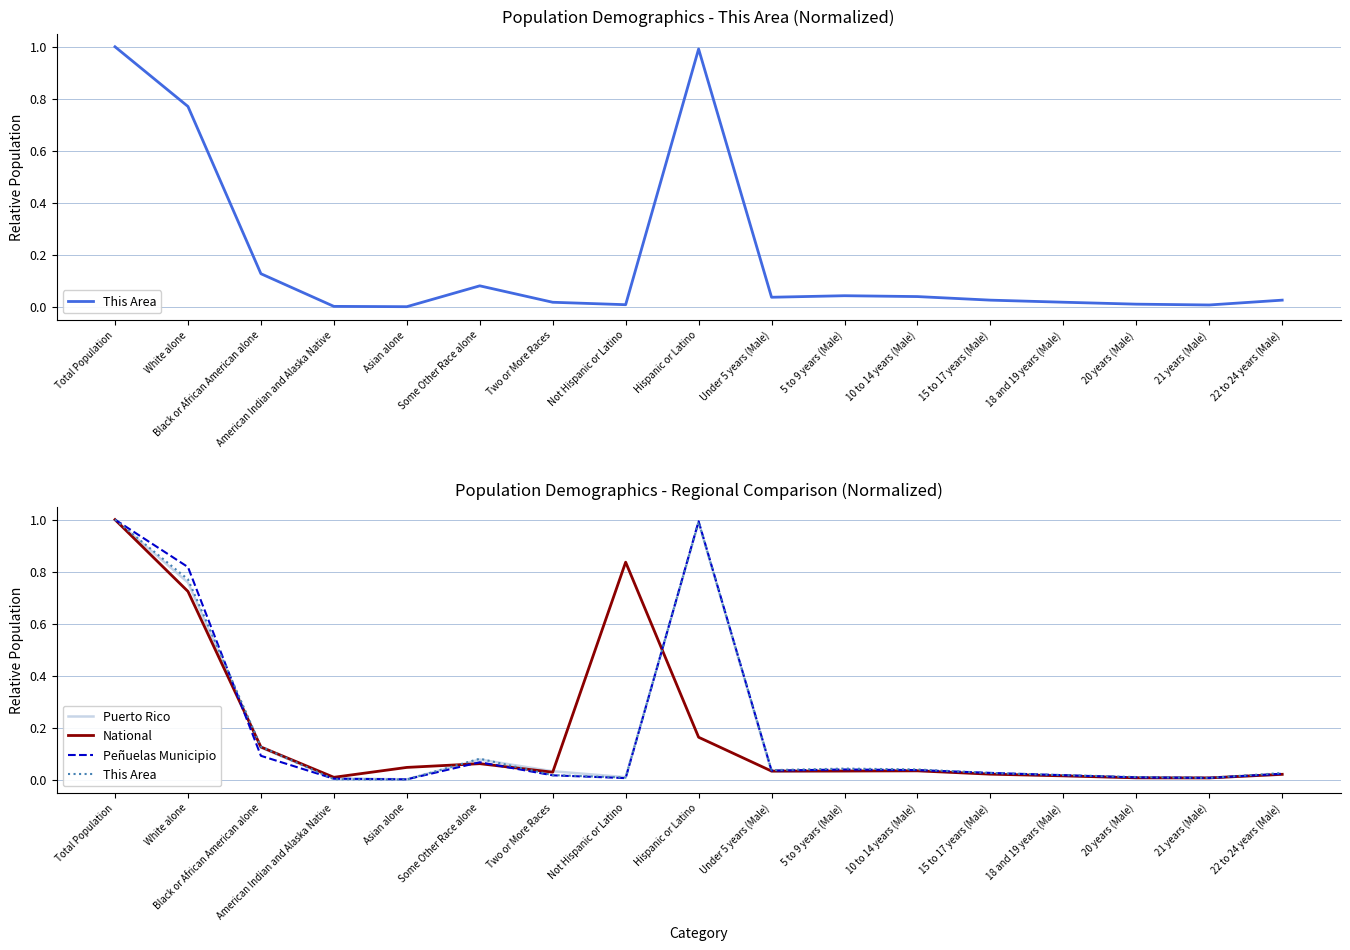

The Peñuelas Municipio series shows 0.0 at Asian alone. True or false?

True